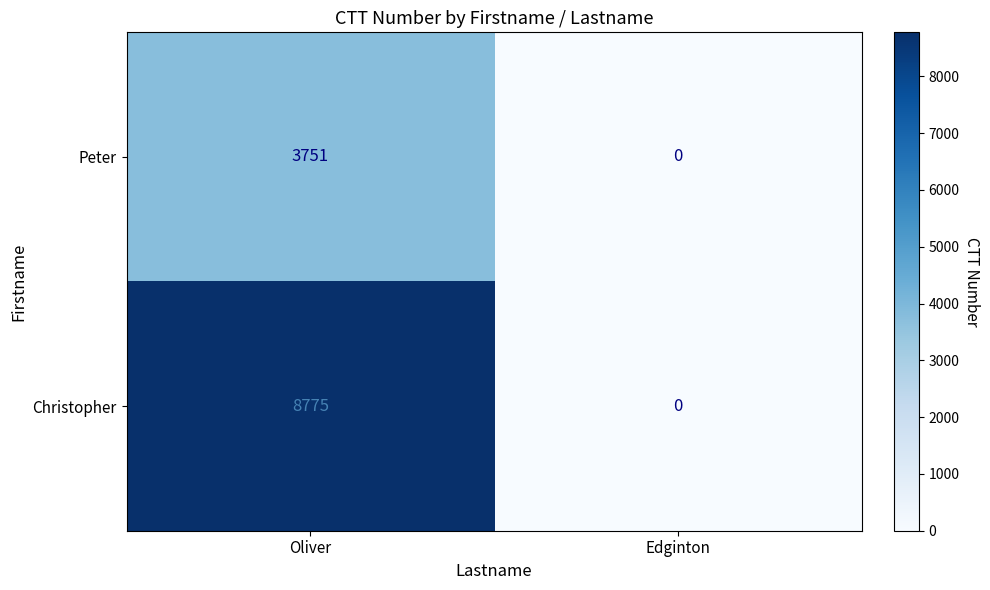

Is it true that Christopher equals 1838 at Oliver?

False